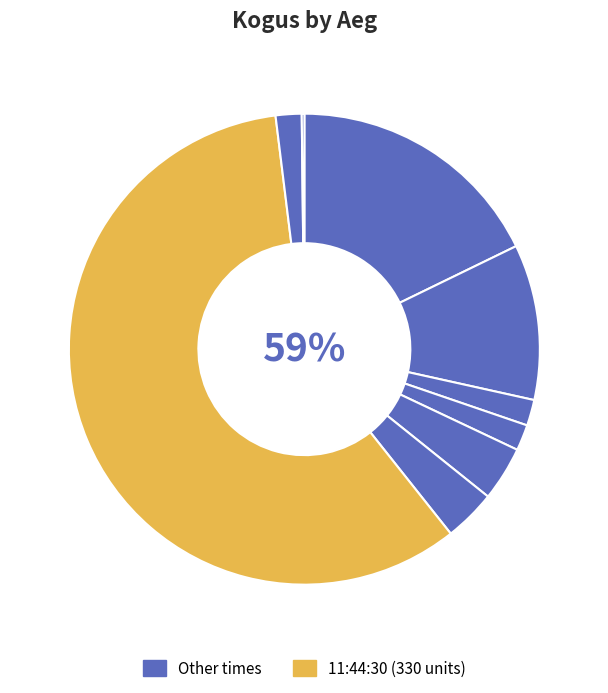

Rank the categories by value from lowest to highest.

10:00:02, 15:24:17, 14:50:57, 10:08:26, 13:56:48, 14:48:59, 15:36:20, 15:59:58, 11:44:30